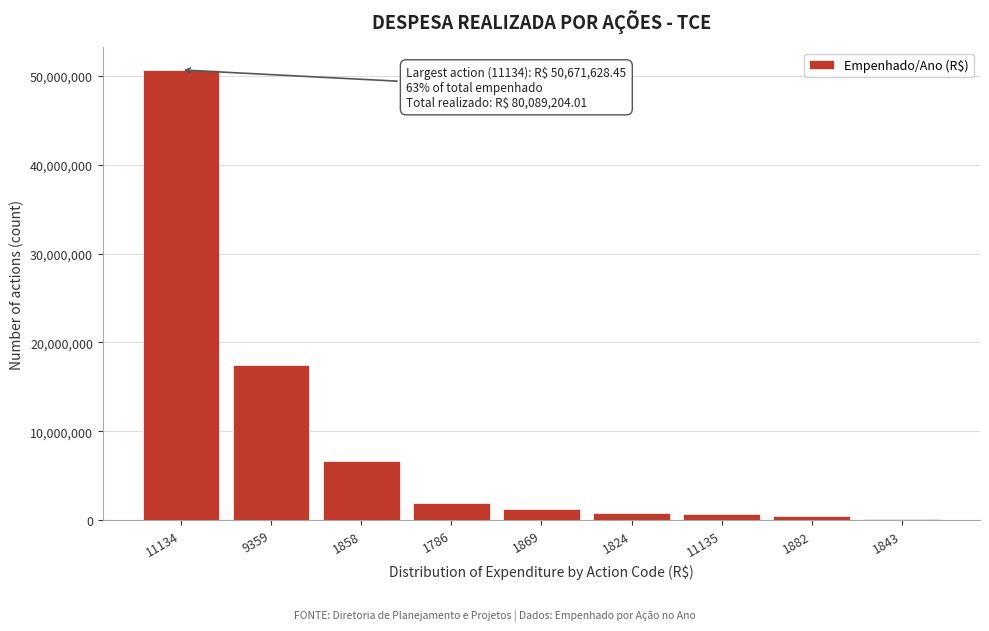

What is the maximum value shown in the chart?

50671628.5